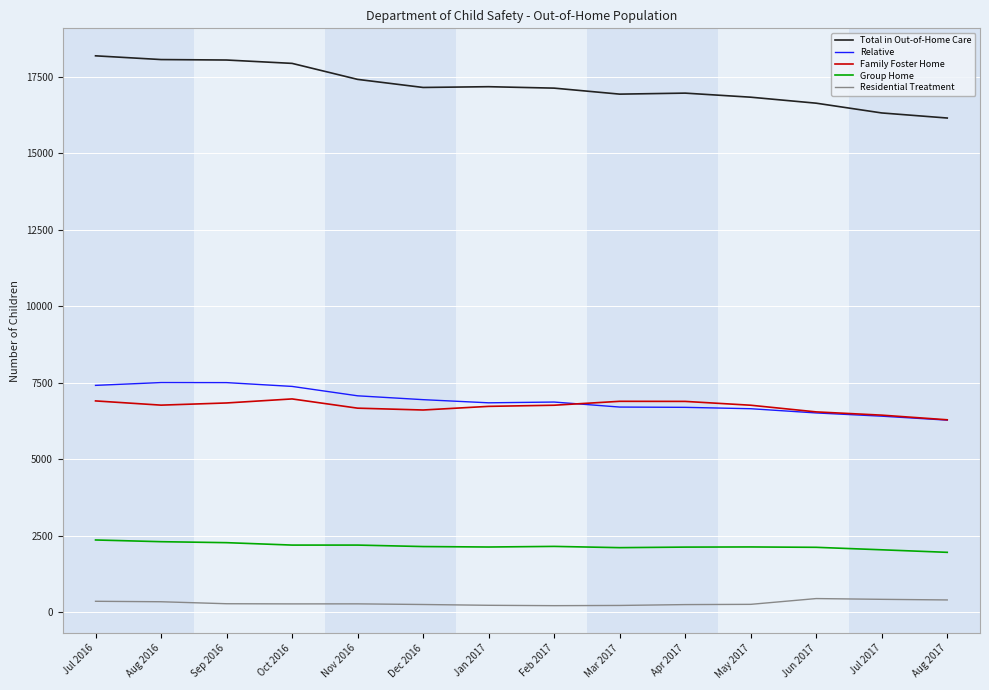

What is the highest value of the Family Foster Home series?

6969